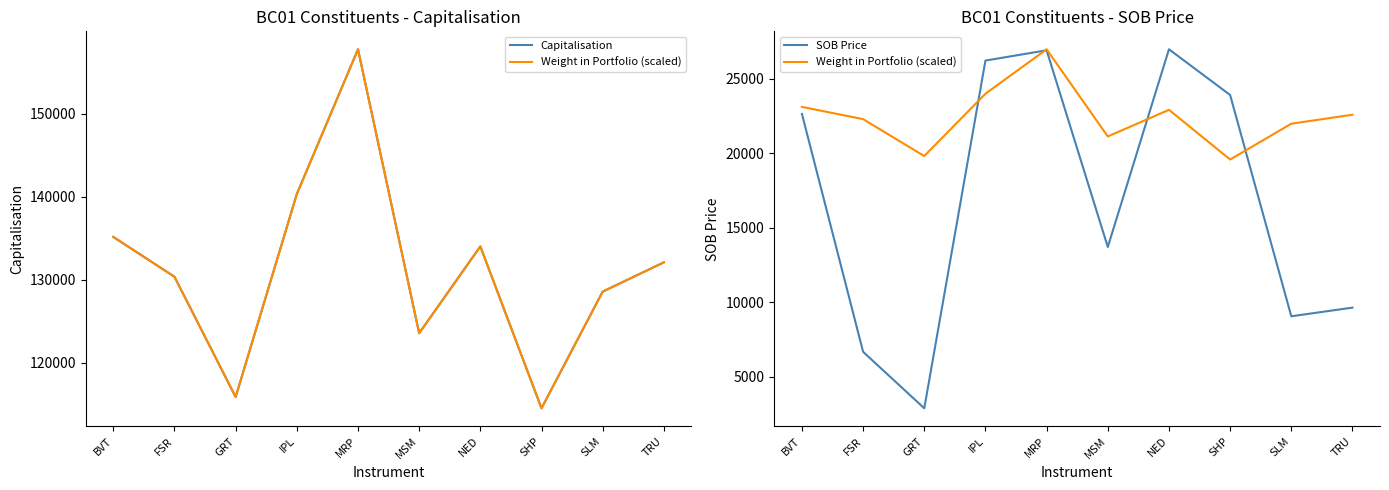

Where is the first local minimum for SOB Price?

GRT